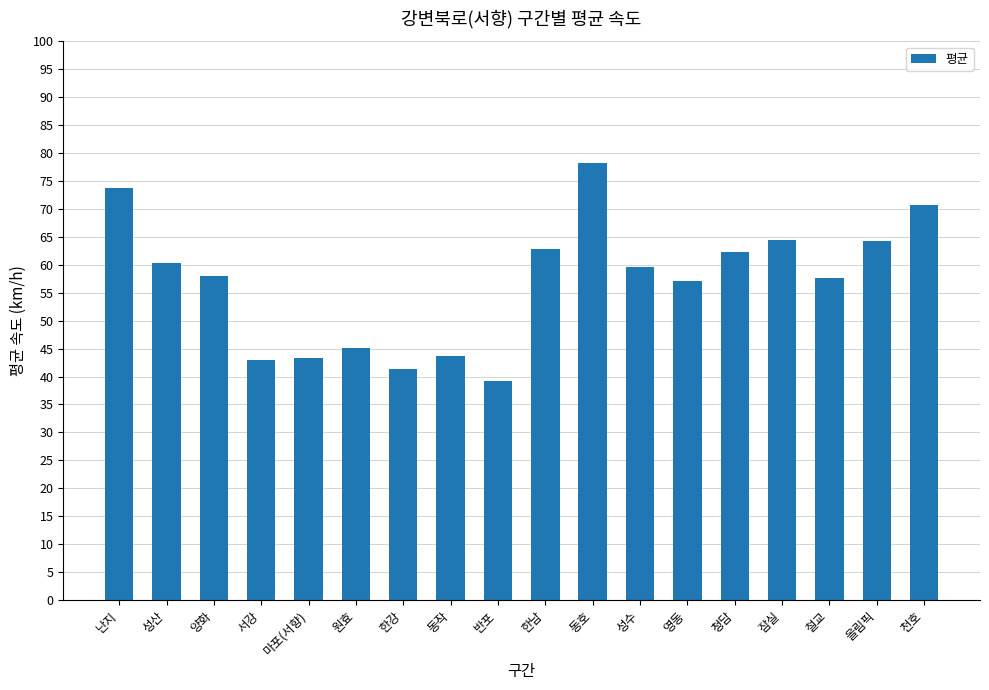

How many data points does each series have?

18